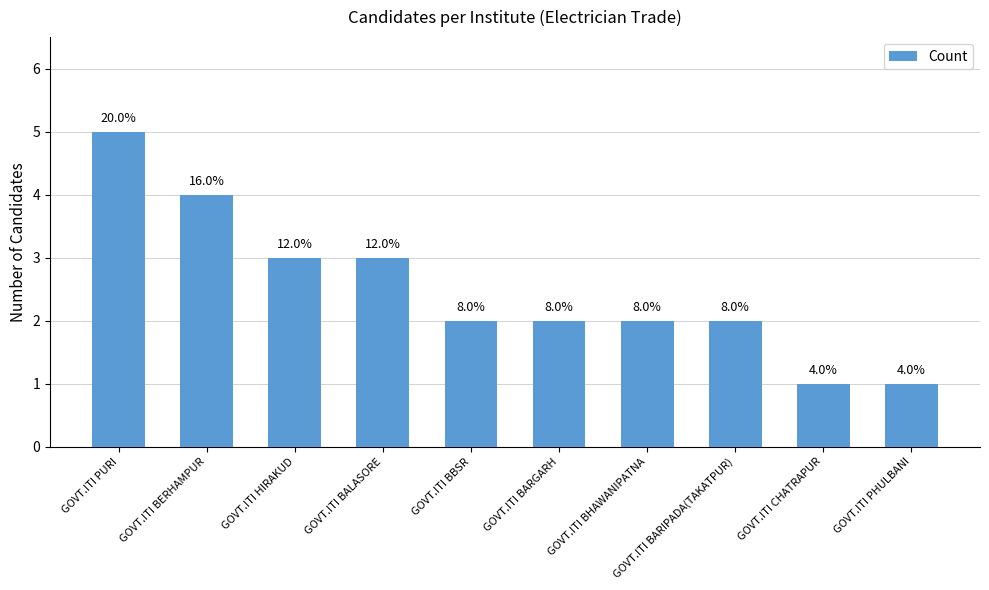

List the labels in order of value, largest first.

GOVT.ITI PURI, GOVT.ITI BERHAMPUR, GOVT.ITI HIRAKUD, GOVT.ITI BALASORE, GOVT.ITI BBSR, GOVT.ITI BARGARH, GOVT.ITI BHAWANIPATNA, GOVT.ITI BARIPADA(TAKATPUR), GOVT.ITI CHATRAPUR, GOVT.ITI PHULBANI